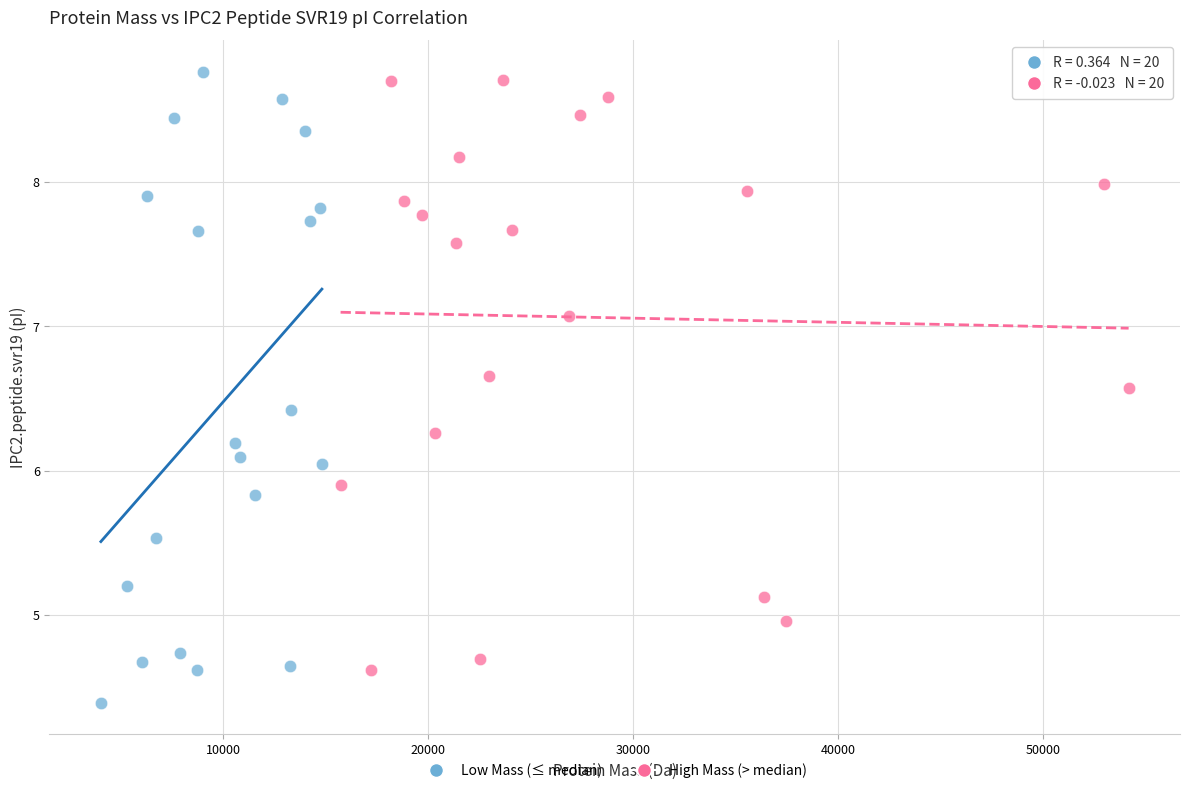

Which series reaches the maximum Y coordinate?

Low Mass (≤ median)